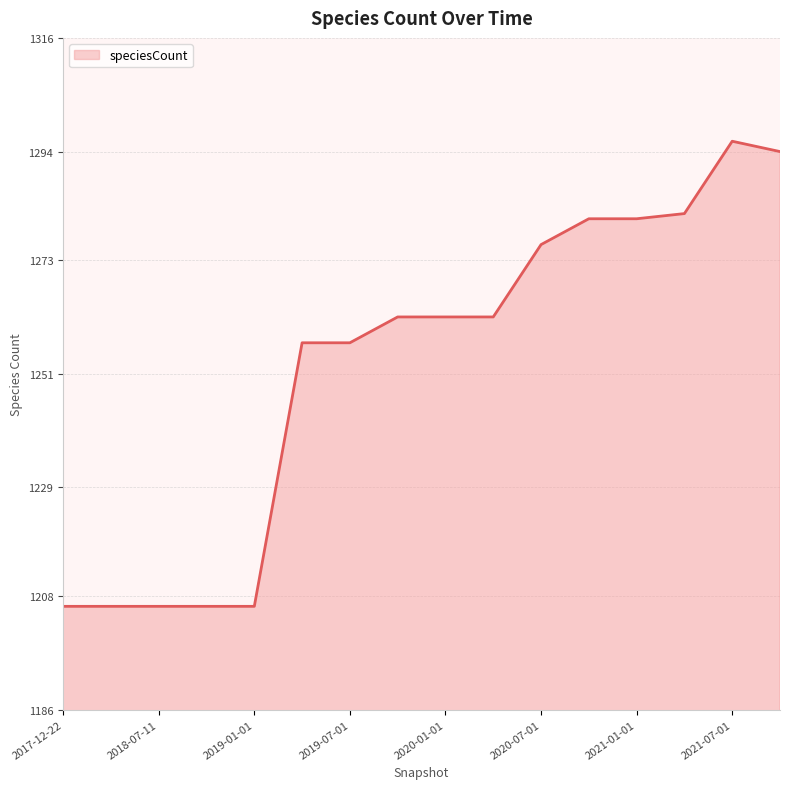

What is the minimum value shown in the chart?

1206